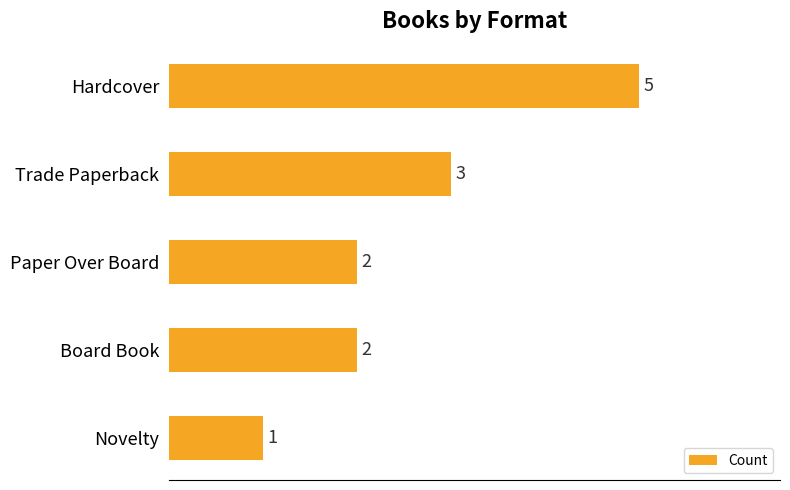

The chart shows a value of 2 at Paper Over Board. True or false?

True